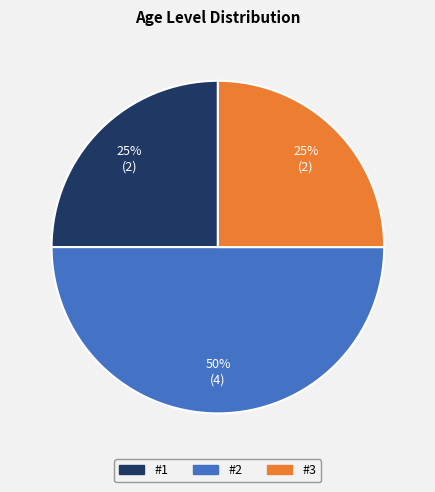

To the nearest percent, what percentage of the pie is #3?

25%